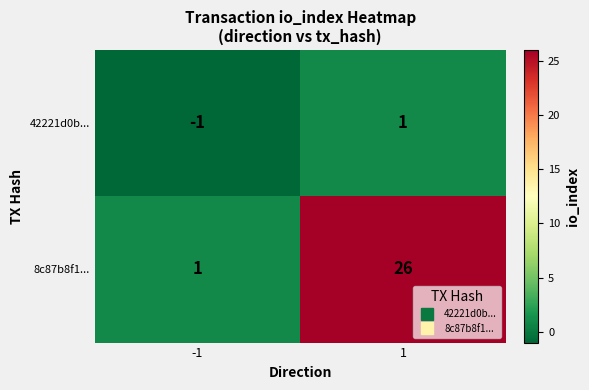

Rank the series by their average value, from lowest to highest.

42221d0b..., 8c87b8f1...